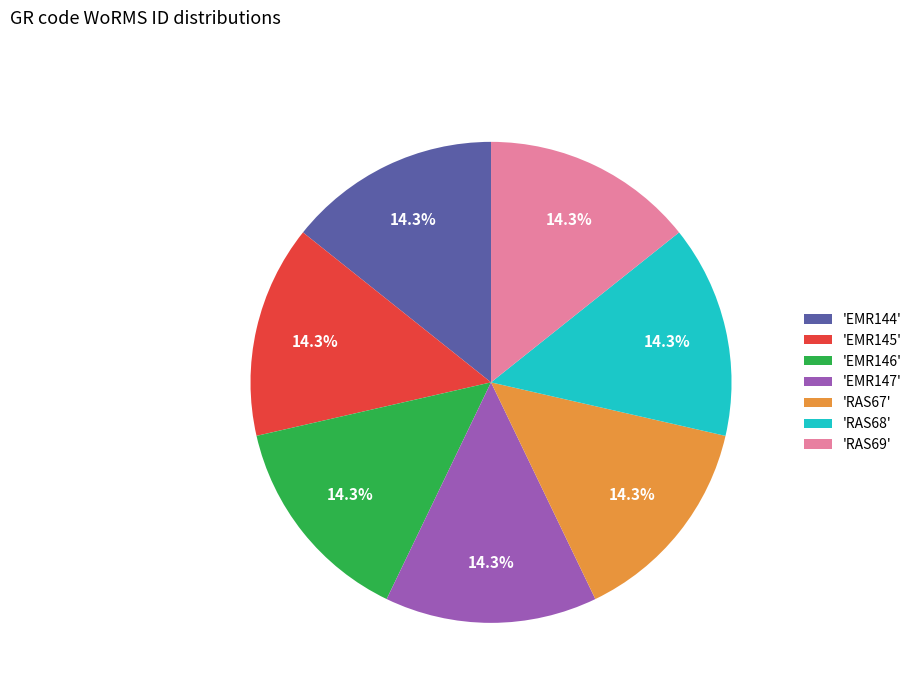

How many slices are in this pie chart?

7